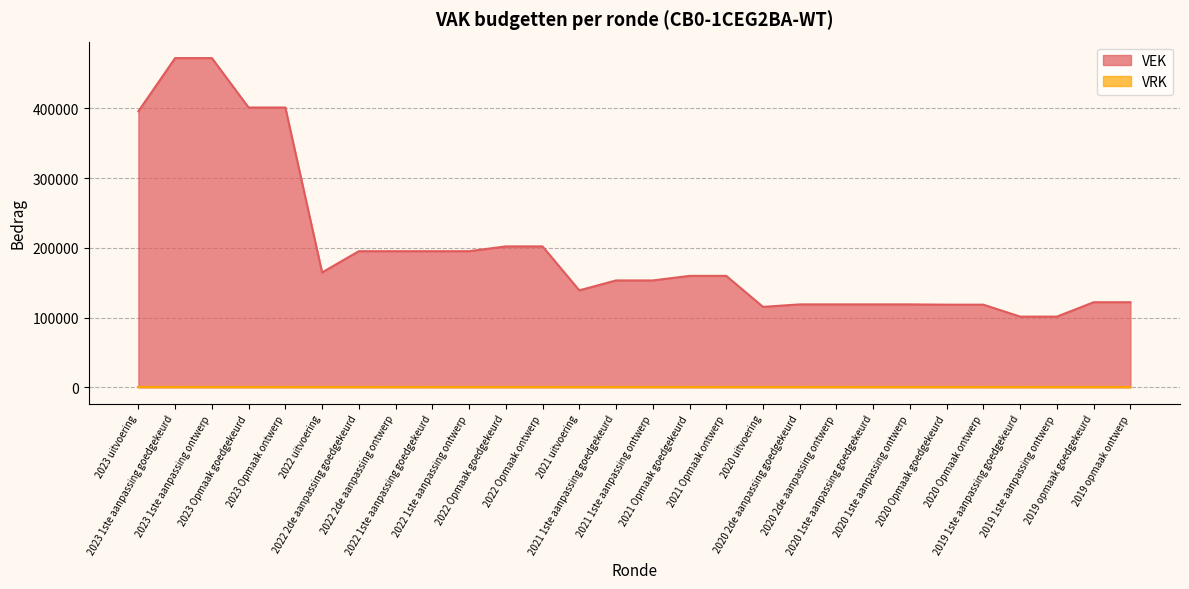

What position from the left is 2023 uitvoering?

1